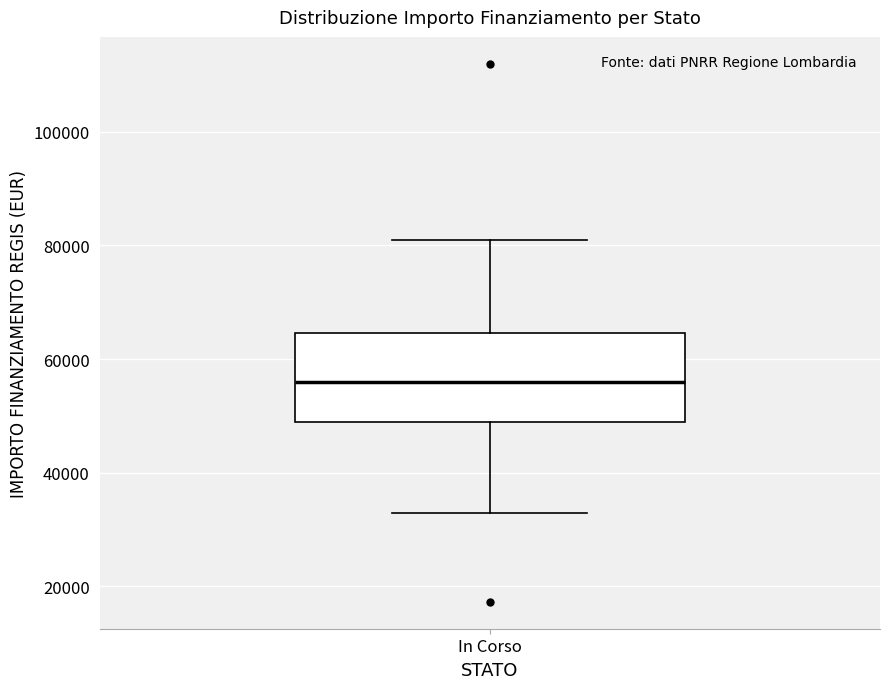

Read this box plot against the y-axis: the position of the median line, the range covered by the box, and the ends of both whiskers. The values are not printed on the chart, so give them approximately, as read against the axis.

median 56000, box 50000 to 64000, whiskers 32000 to 80000